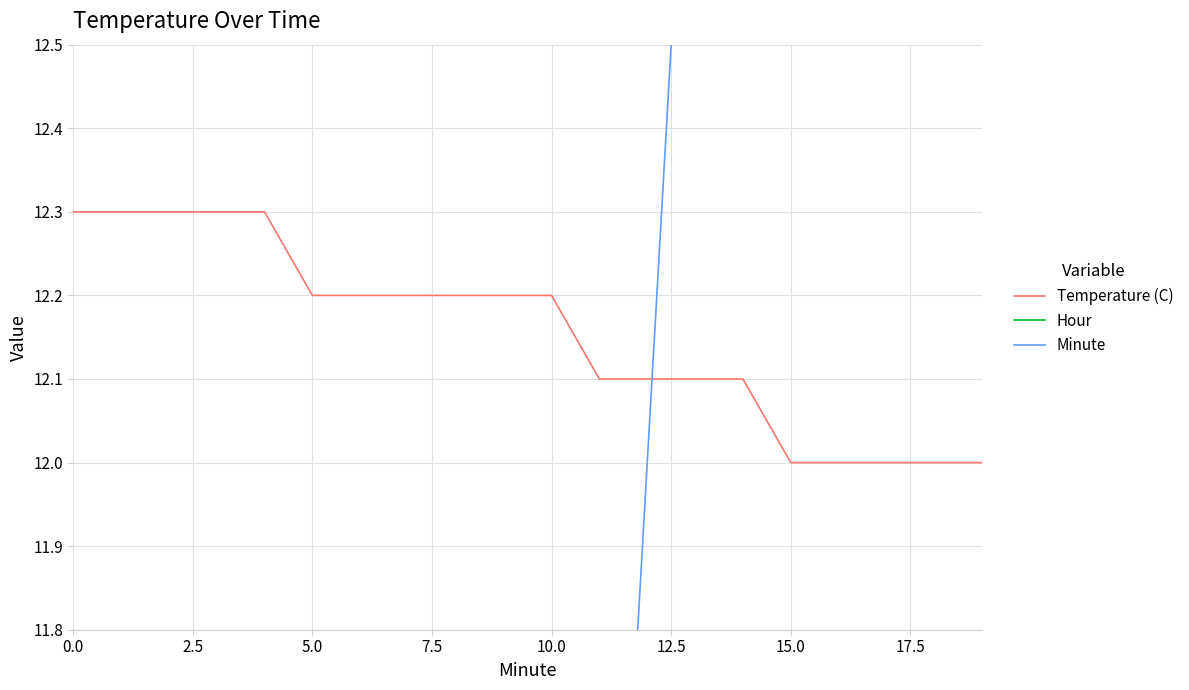

True or false: Temperature (C) has a value of 8.2 at 0.0.

False